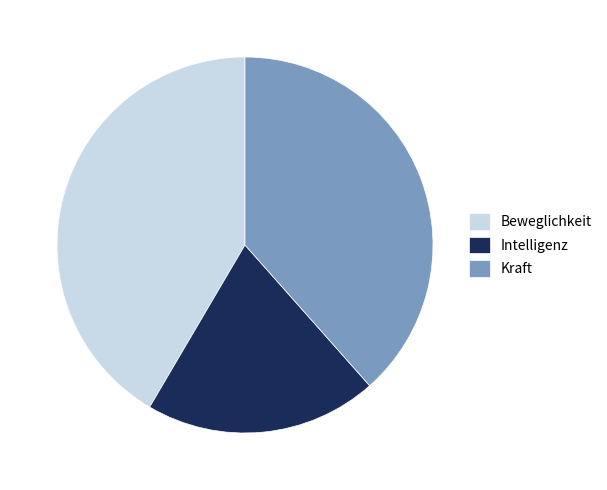

The Intelligenz slice represents 9% of the pie. True or false?

False